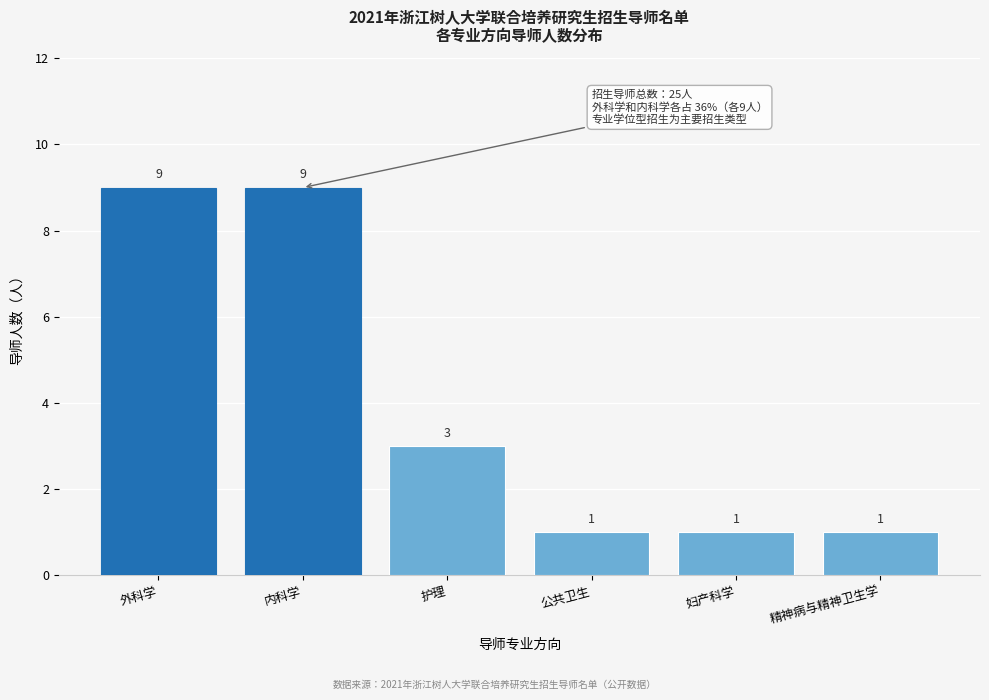

Reading right to left, extract all data points from this chart.

1	1	1	3	9	9